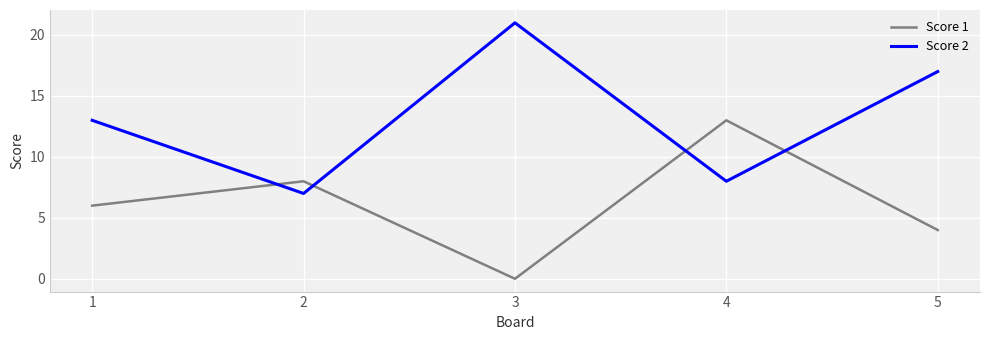

What is the sum of the Score 1 values at 4 and 2?

21